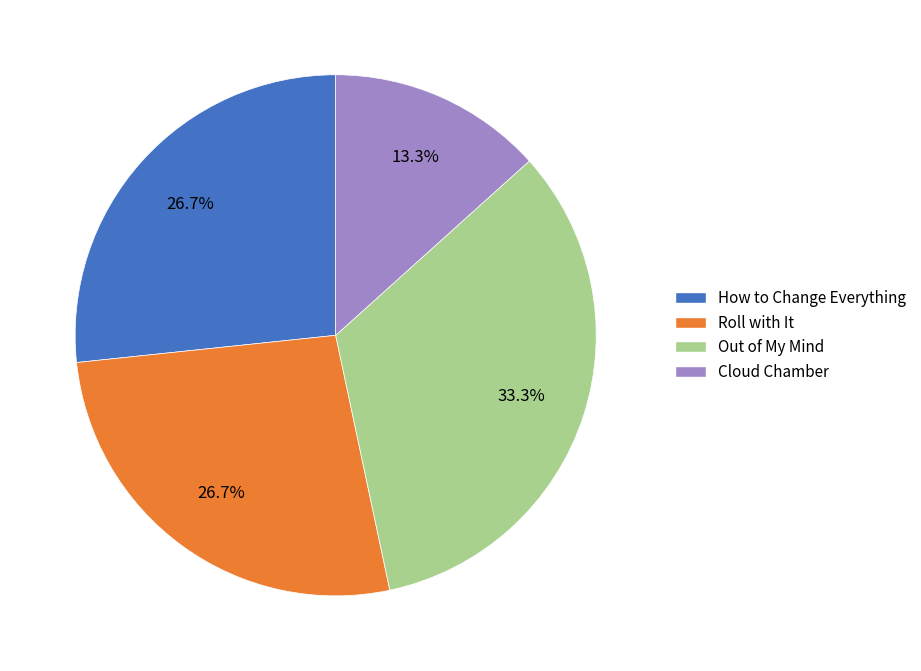

Is it true that How to Change Everything is 12% of the pie?

False